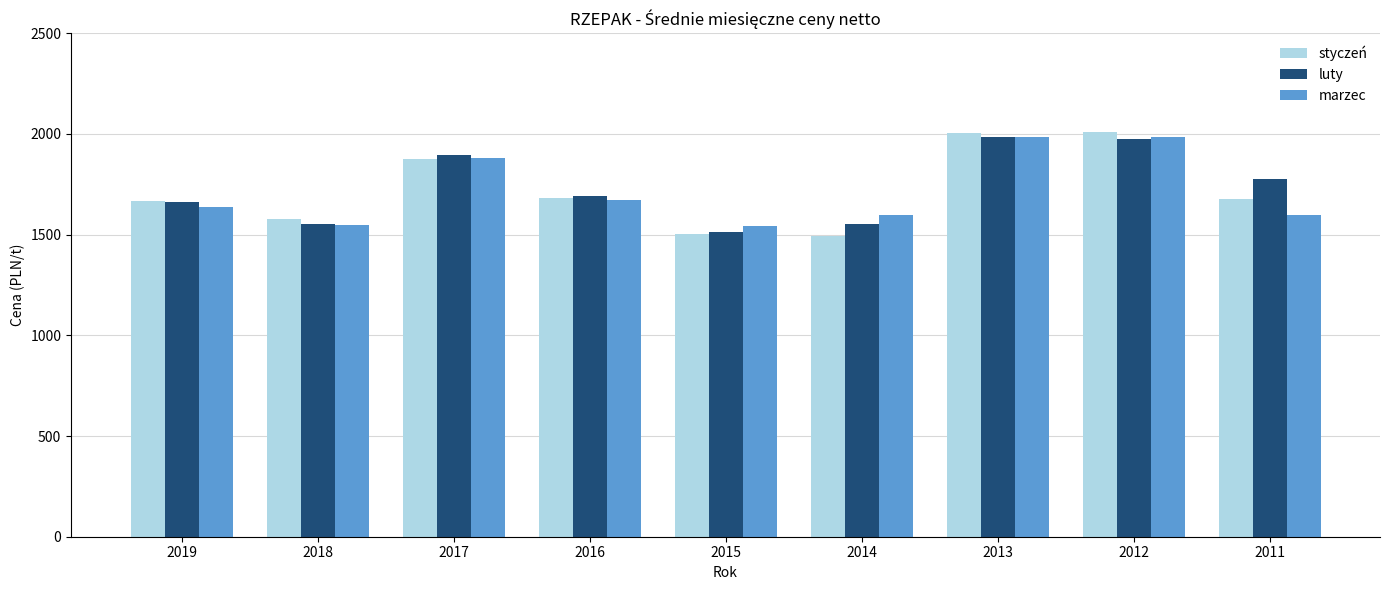

What is the lowest value of the marzec series?

1544